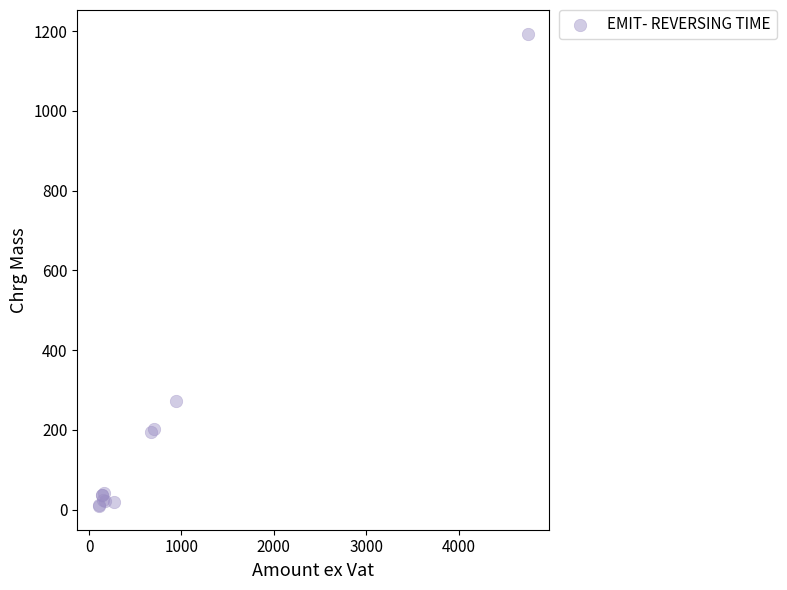

What Y value in the scatter plot is closest to 601?

273